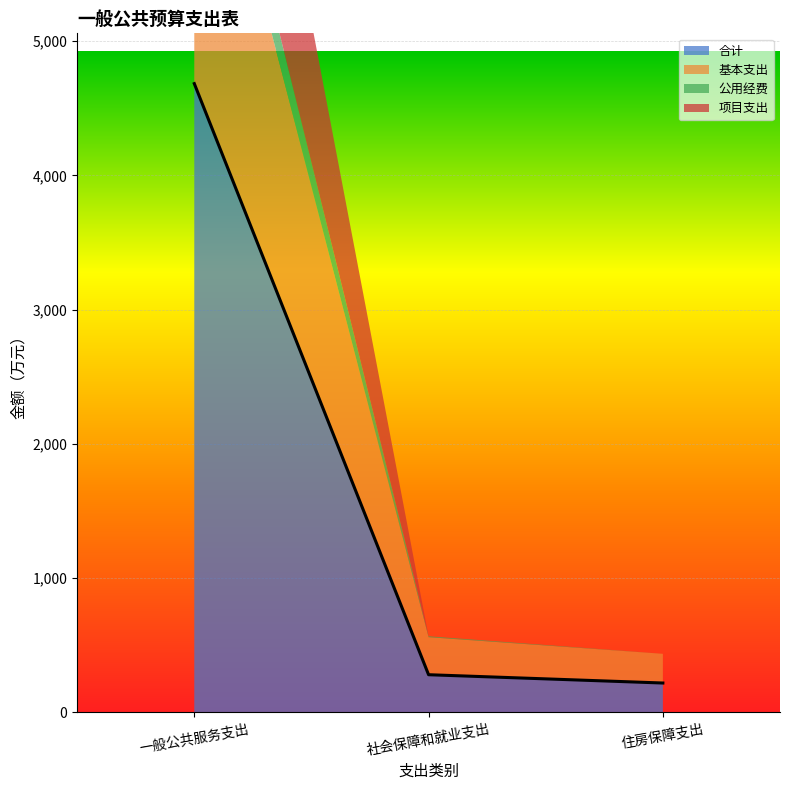

What is the spread (max minus min) of values at 住房保障支出?

217.8